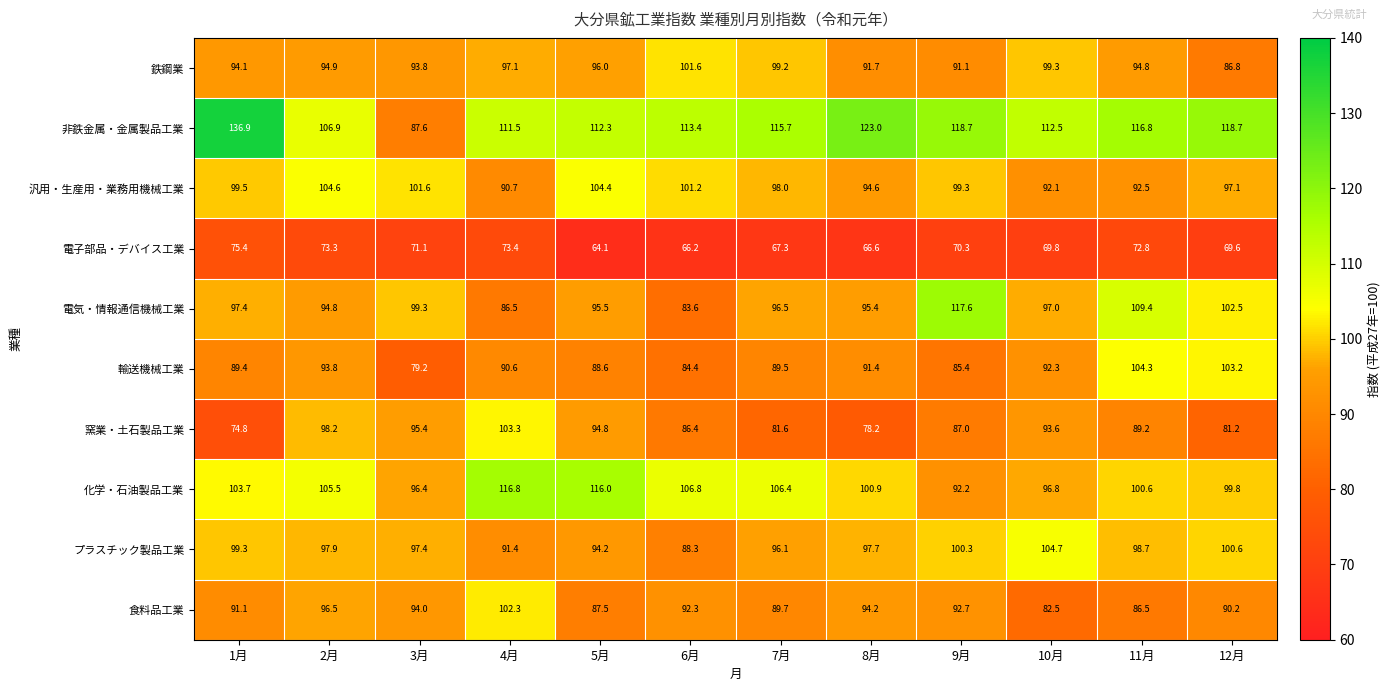

What is the average value of the 電子部品・デバイス工業 series?

70.0